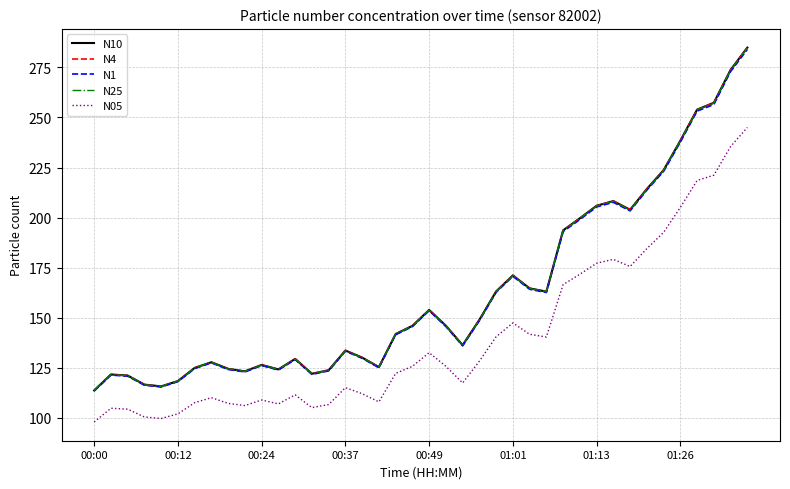

Which series has the widest spread of values?

N10